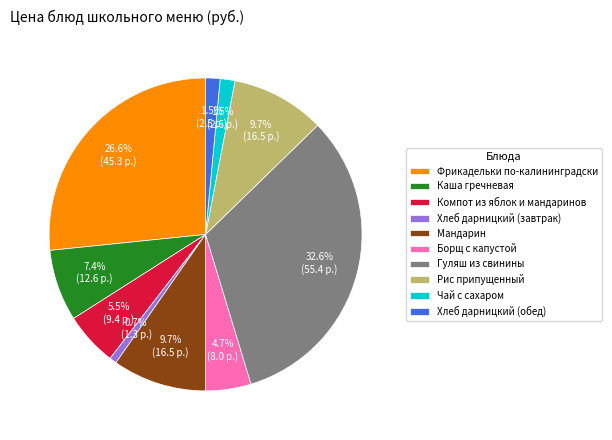

To the nearest percent, what is the difference between the largest and smallest slice percentages?

32%